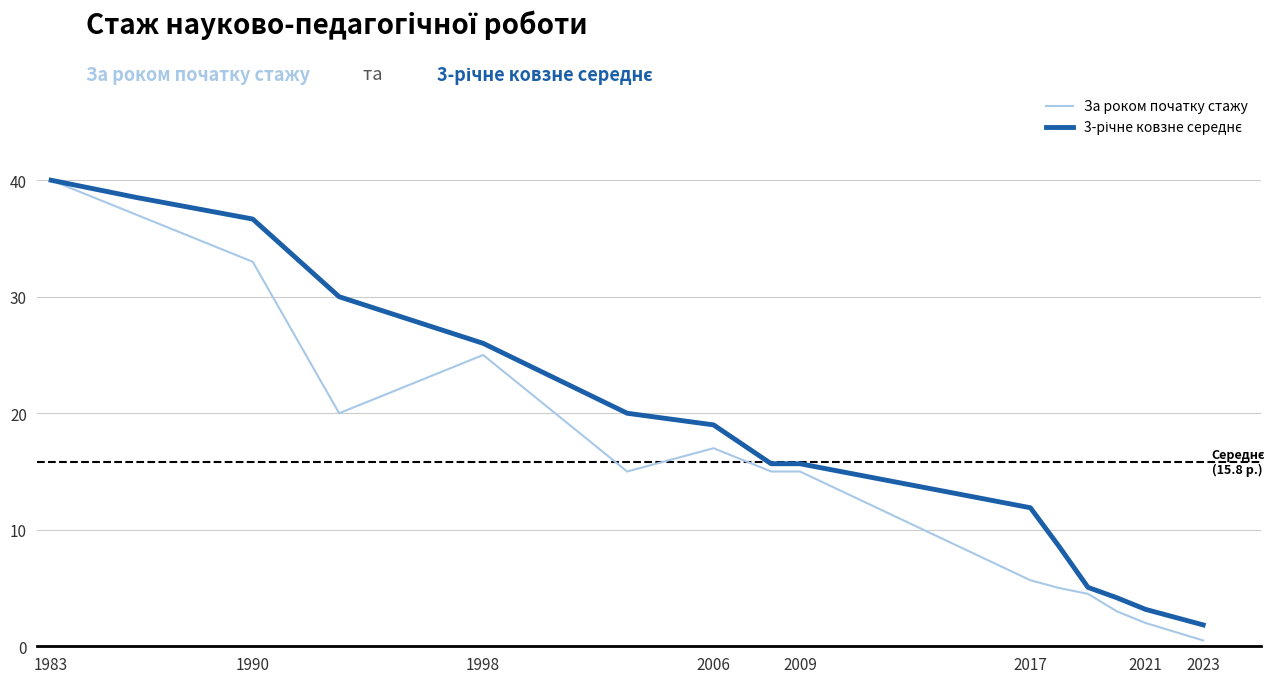

Which series has the widest spread of values?

За роком початку стажу